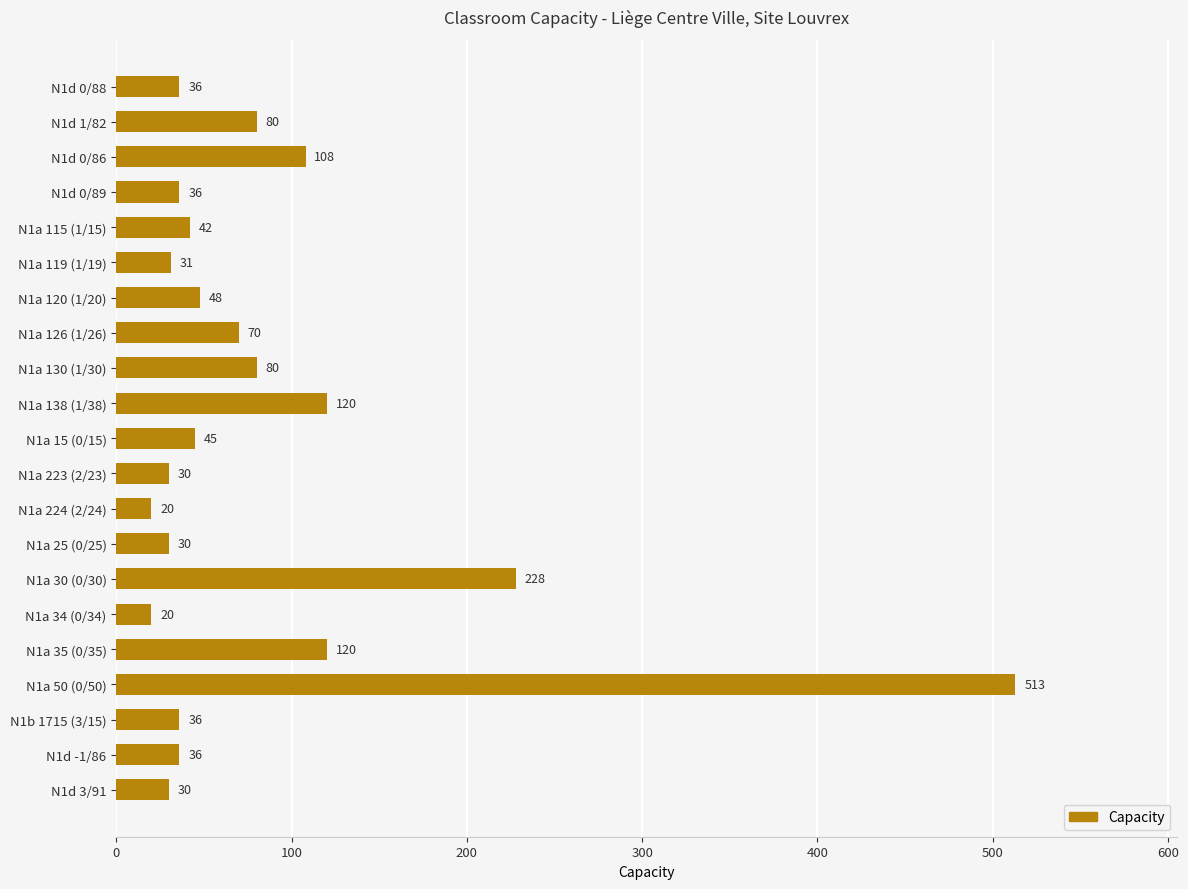

The chart shows a value of 80 at N1d 1/82. True or false?

True